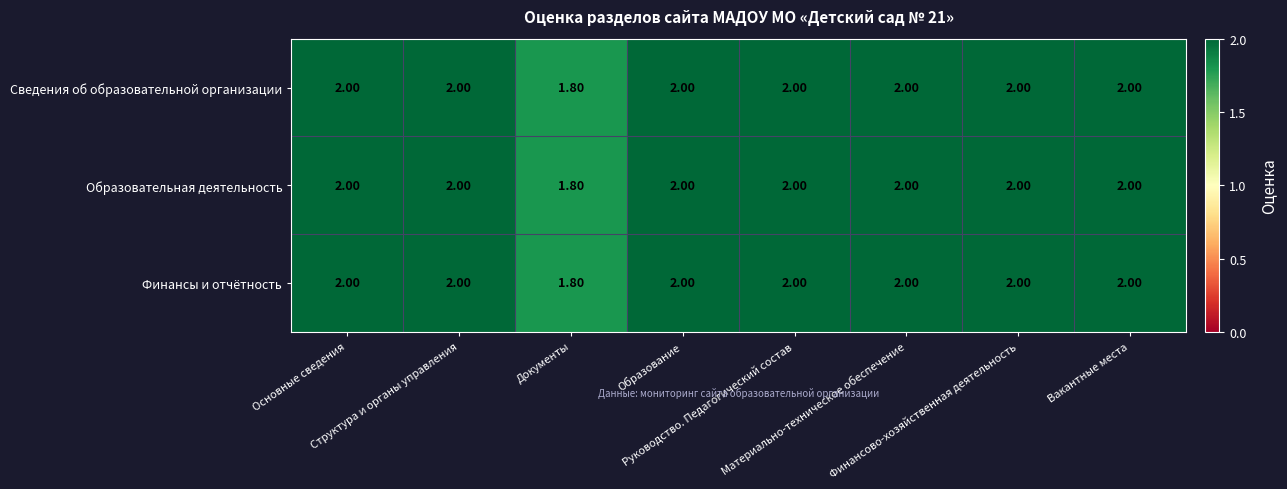

At how many categories does at least one series exceed 1?

8